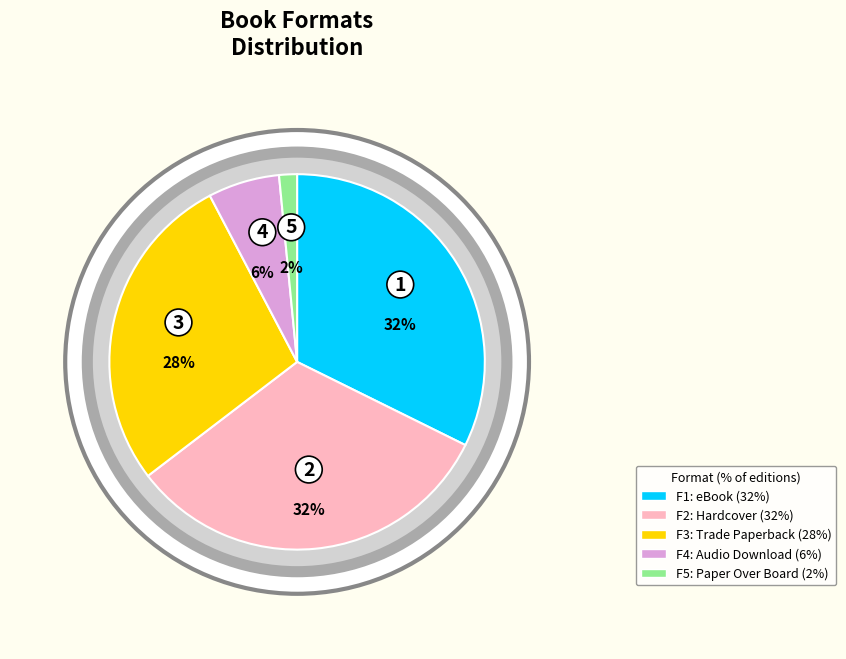

To the nearest percent, what portion does Trade Paperback represent?

28%